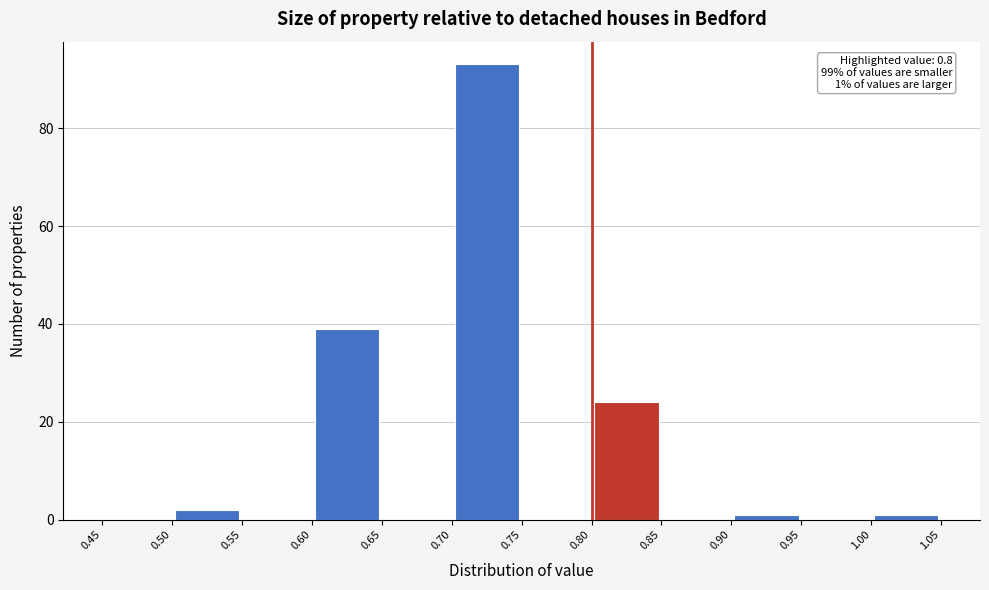

Which range on the x-axis has the tallest bar?

0.70 to 0.75